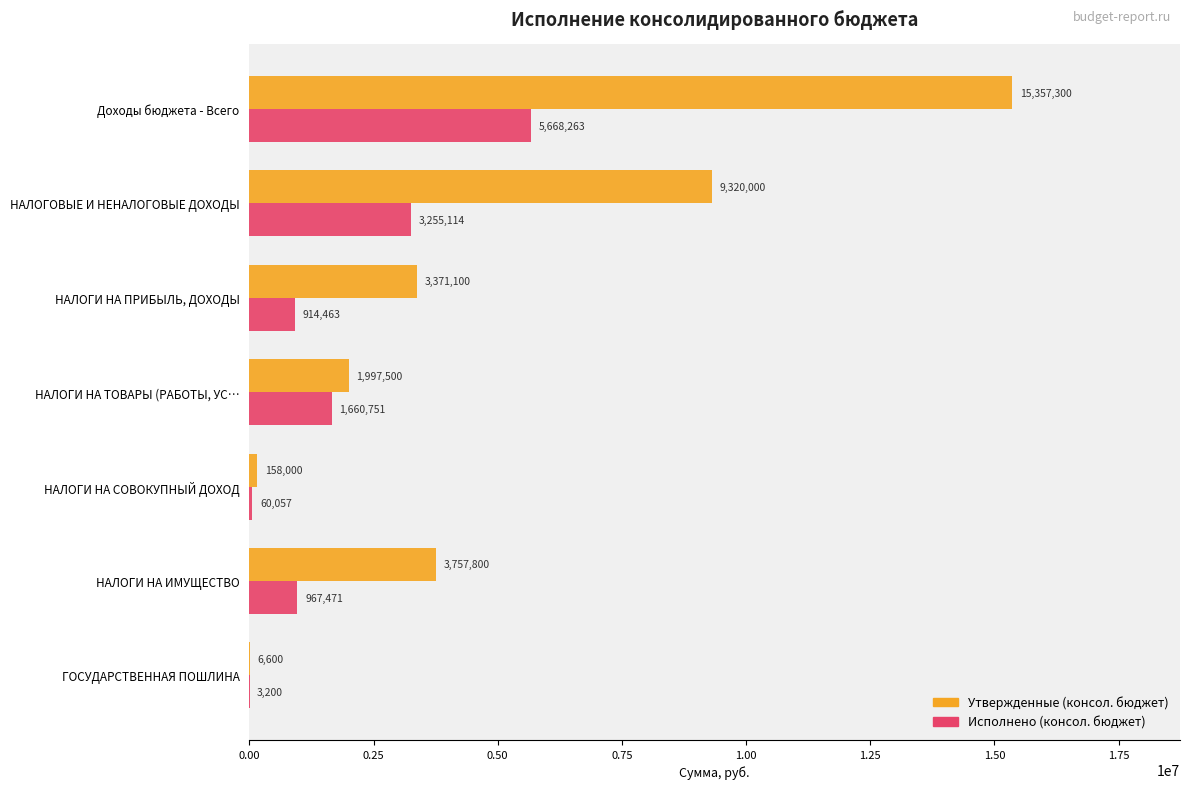

Which series has the largest range (max minus min)?

Утвержденные (консол. бюджет)